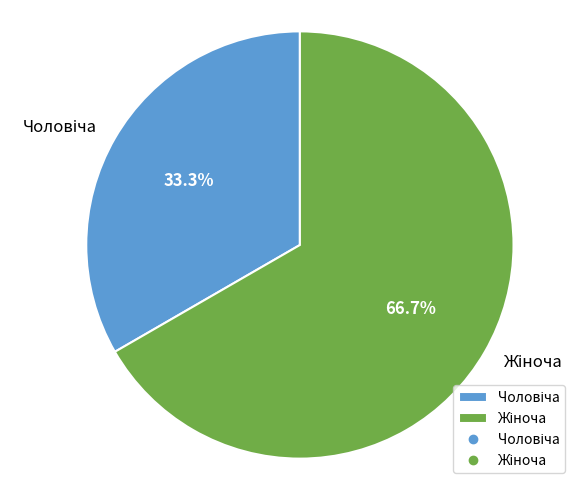

To the nearest percent, what is the combined percentage of Жіноча and Чоловіча?

100%